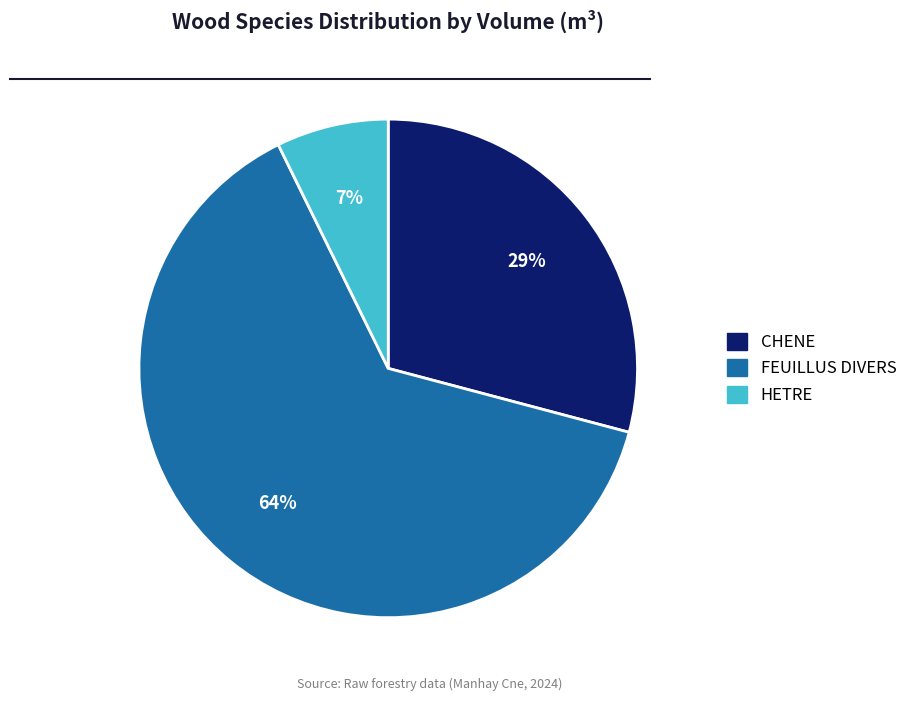

How many slices are in this pie chart?

3